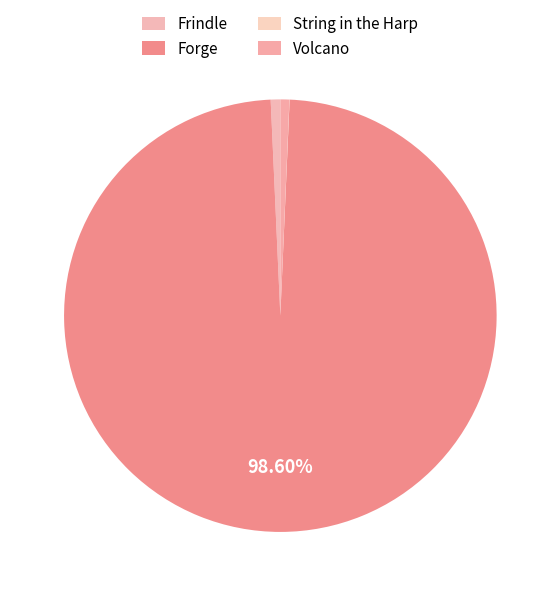

Which slice is the smallest?

String in the Harp